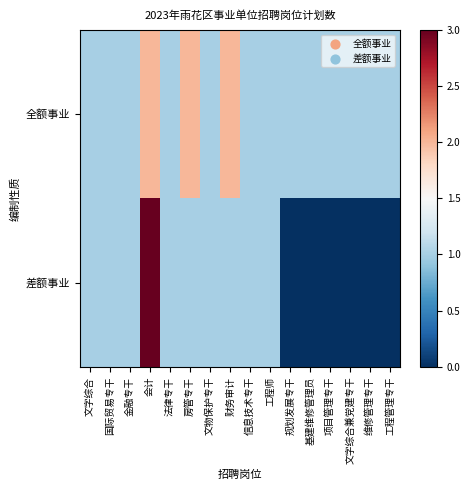

Which series has the widest spread of values?

差额事业